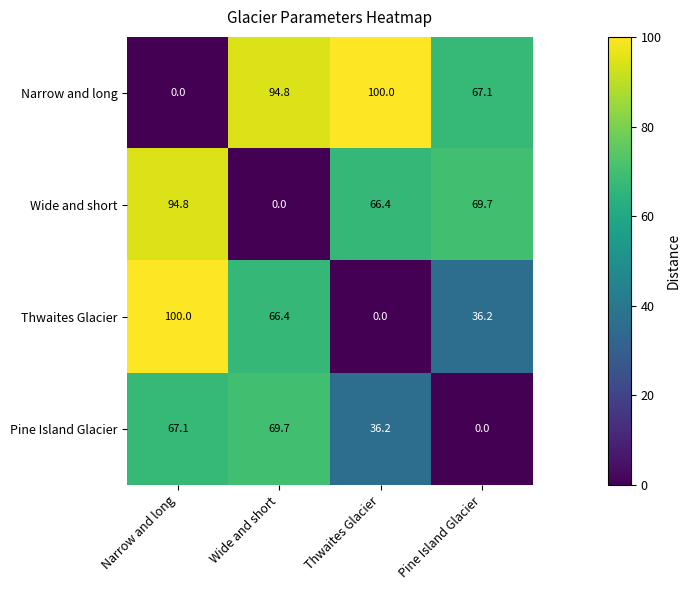

What is the greatest value displayed?

100.0